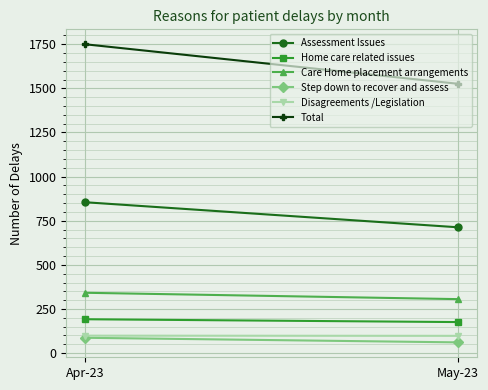

Reading left to right, transcribe all the data shown in this chart.

Assessment Issues: Apr-23=855	May-23=713
Home care related issues: Apr-23=192	May-23=176
Care Home placement arrangements: Apr-23=342	May-23=306
Step down to recover and assess: Apr-23=87	May-23=61
Disagreements /Legislation: Apr-23=99	May-23=98
Total: Apr-23=1750	May-23=1526